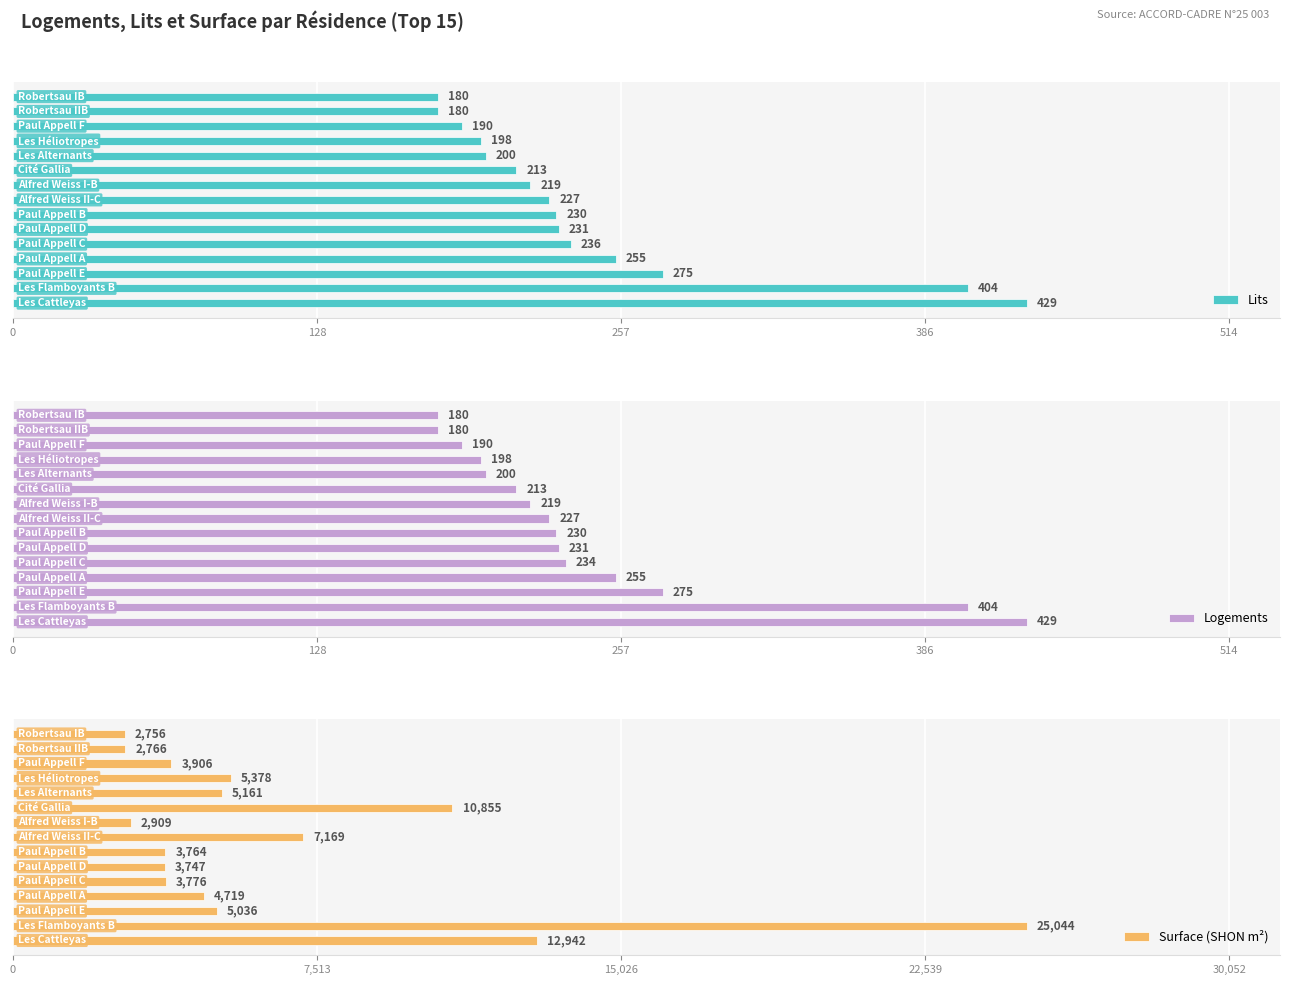

What is the difference between the maximum and minimum values in the Lits series?

249